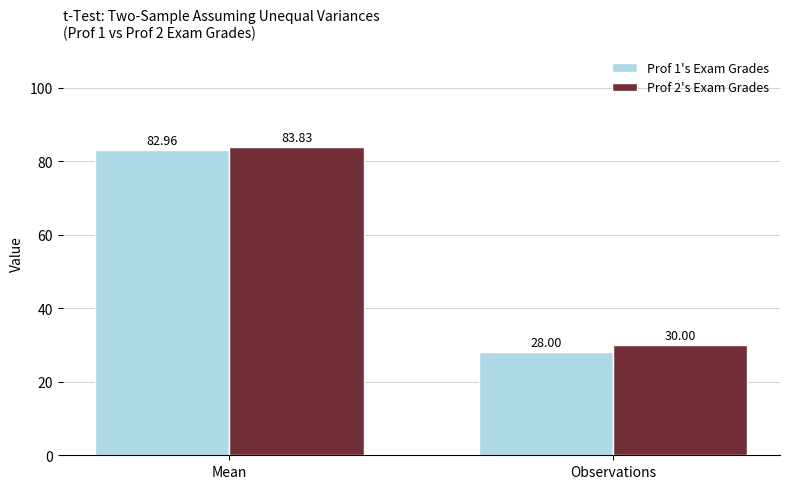

Rank the series at Mean from lowest to highest value.

Prof 1's Exam Grades, Prof 2's Exam Grades